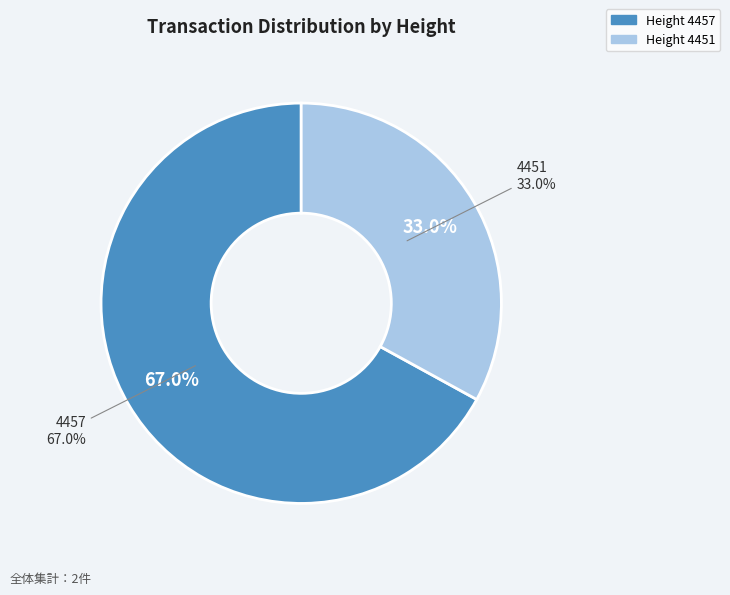

Which slice is the smallest?

4451